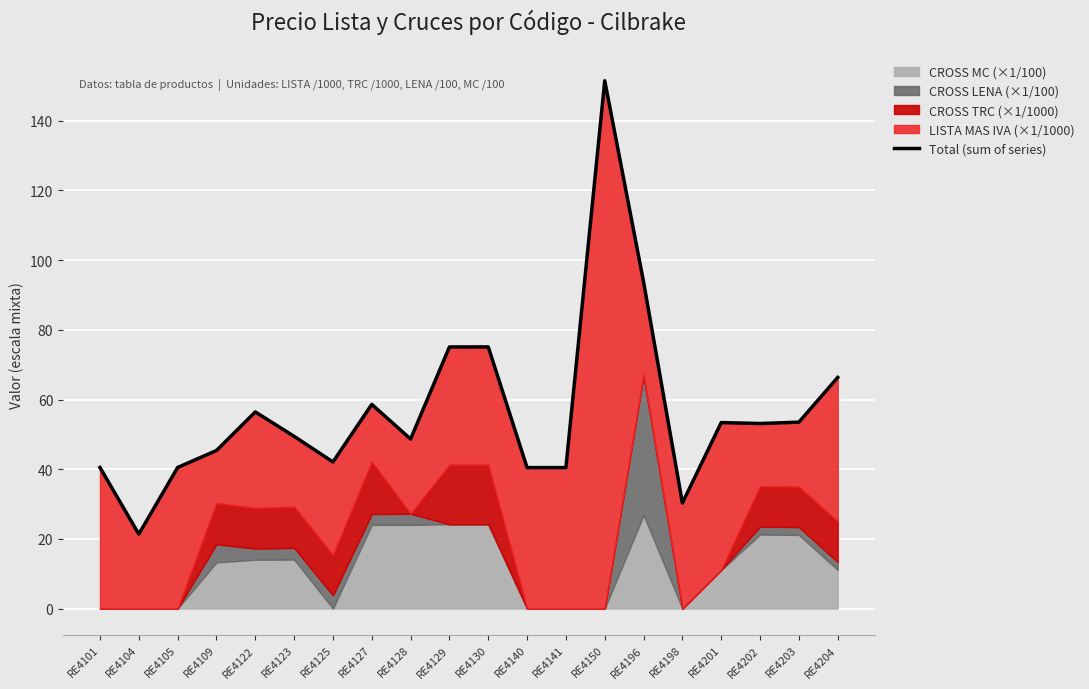

What is the sum of the values at RE4125 and RE4128?

90.7